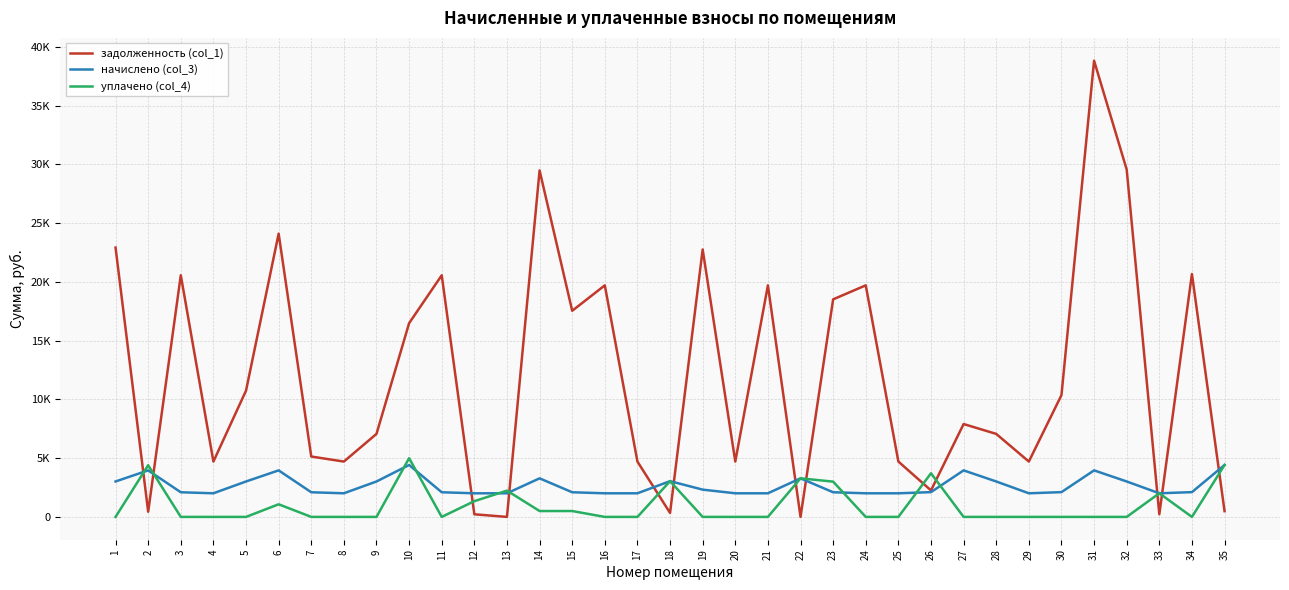

Rank the series by their maximum value, from highest to lowest.

задолженность (col_1), уплачено (col_4), начислено (col_3)